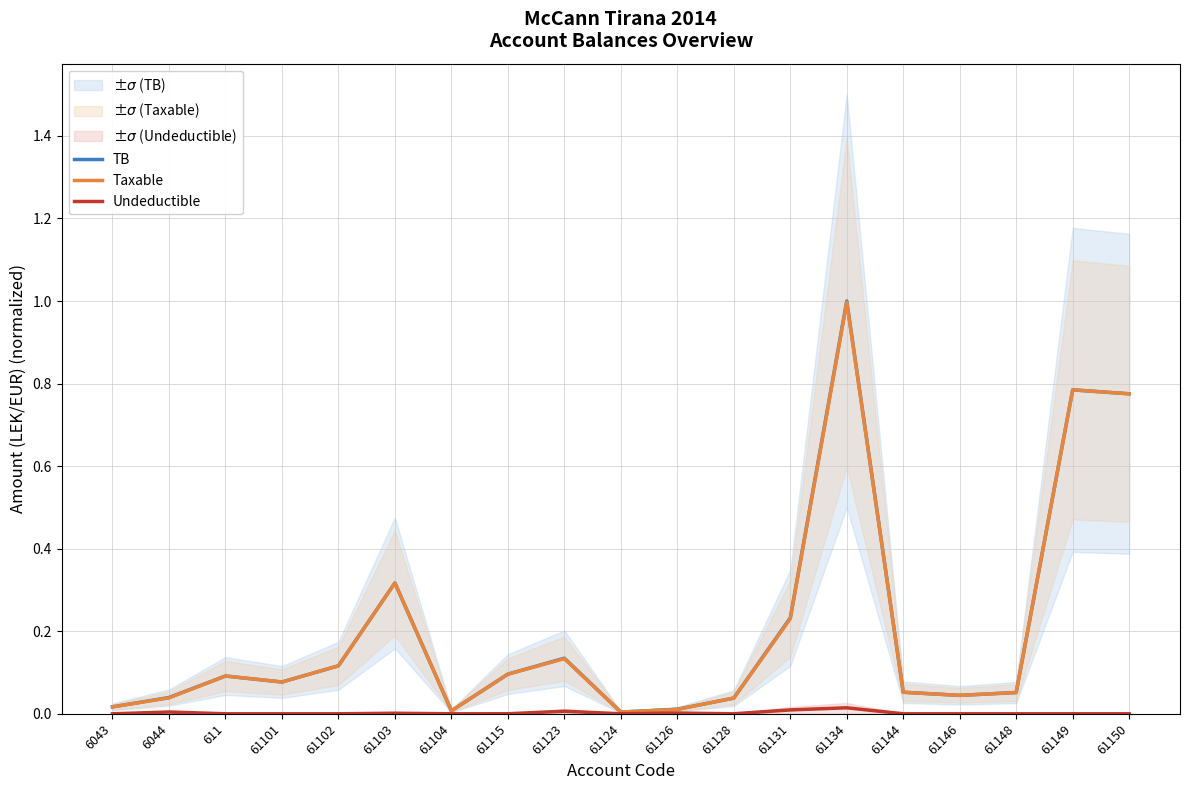

True or false: TB has more than 0 points higher than both neighbors.

True